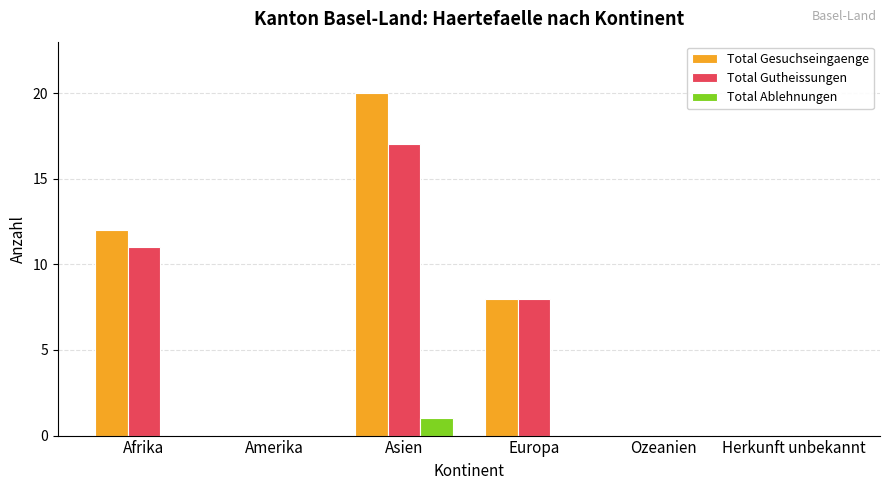

Are the bars horizontal?

No